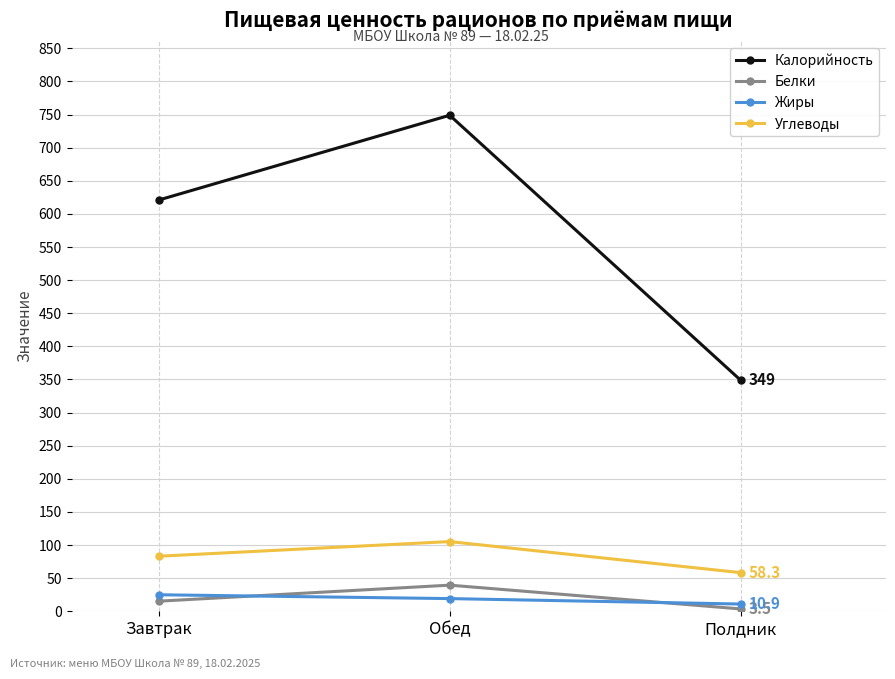

At which category is the sum across all series the highest?

Обед